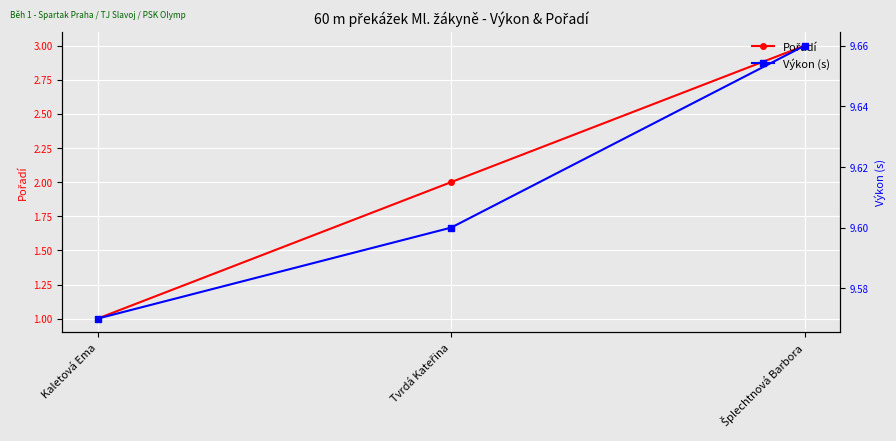

At which label does Pořadí reach its peak?

Šplechtnová Barbora